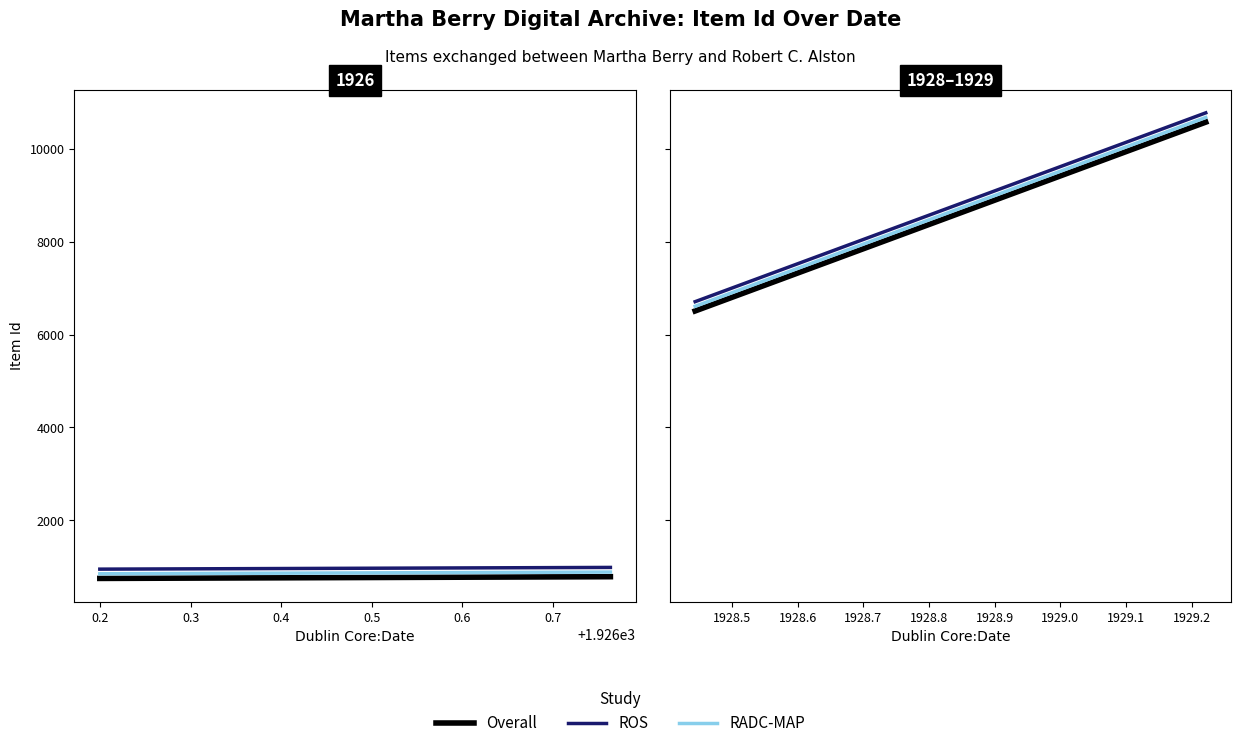

What are all the series names shown in the legend?

Item Id (Overall), Item Id (ROS), Item Id (RADC-MAP)